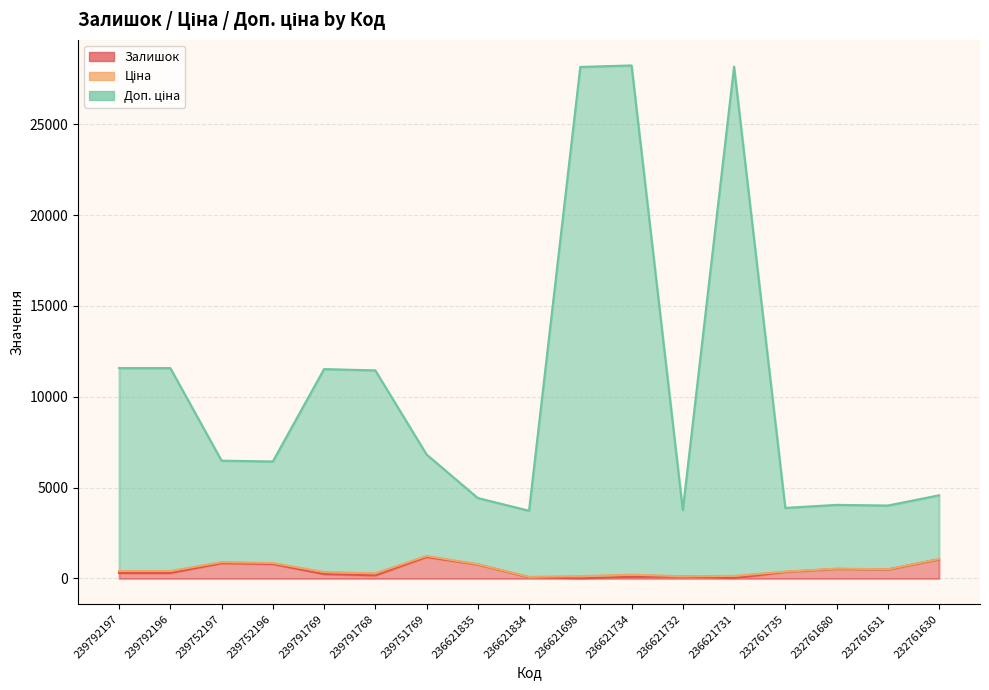

True or false: Доп. ціна has a value of 3765.2 at 236621732.

True